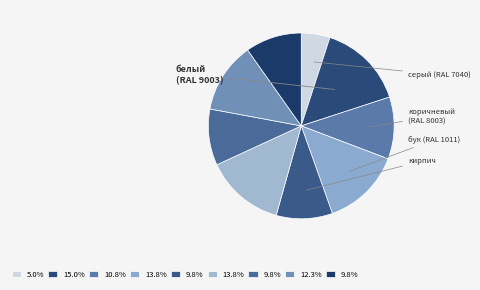

Count the number of slices in the pie.

9